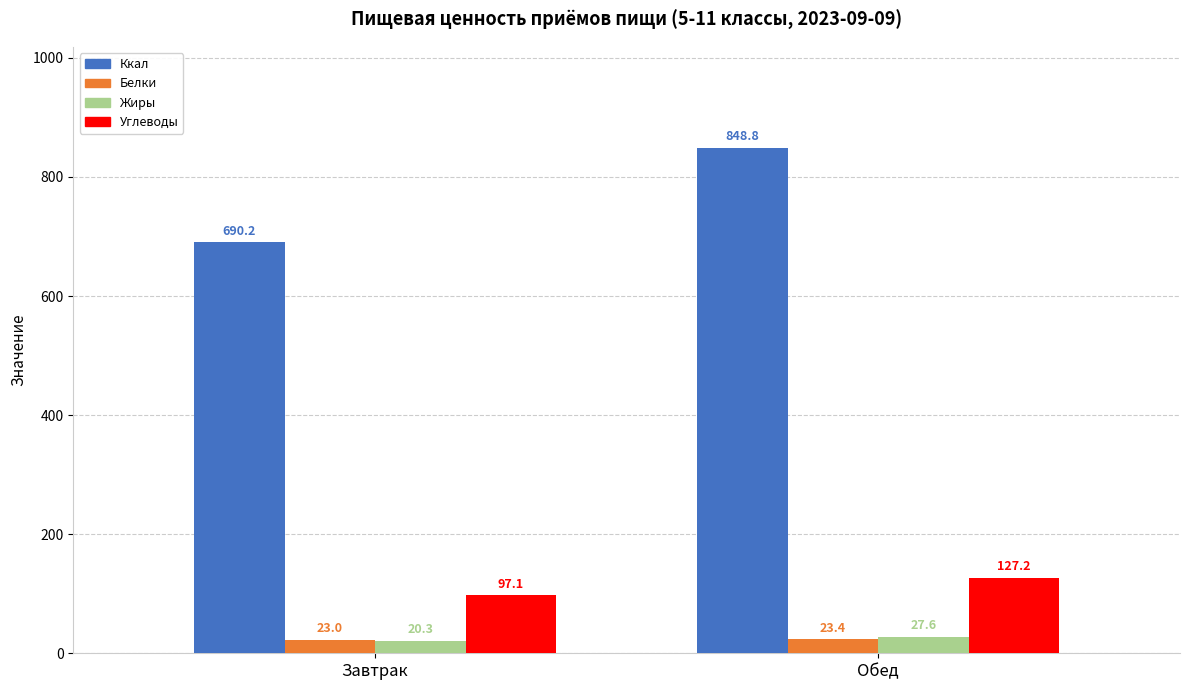

Are the bars horizontal?

No